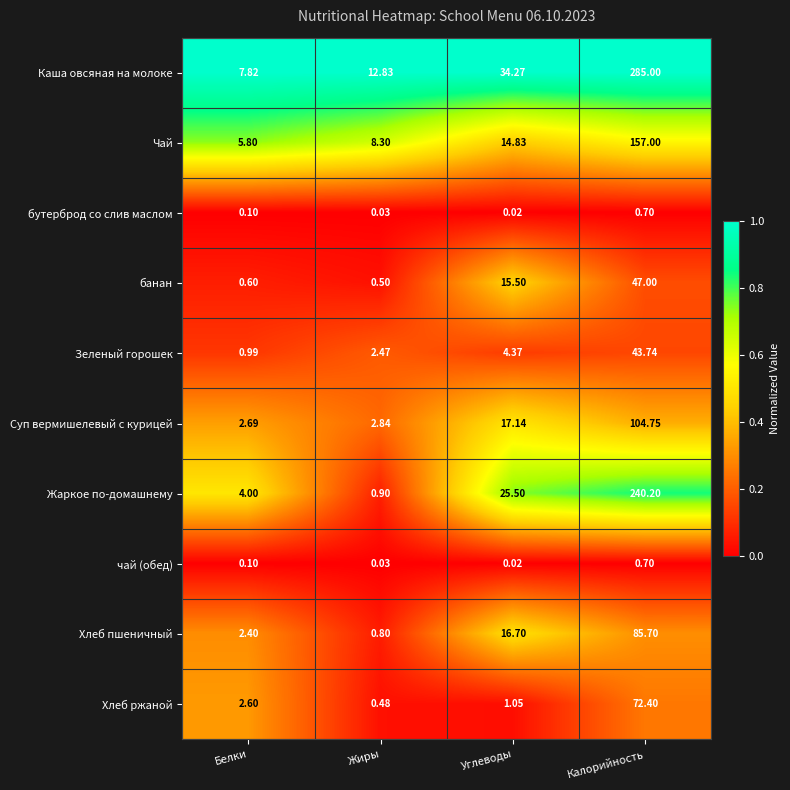

List the labels in order of Суп вермишелевый с курицей value, smallest first.

Белки, Жиры, Углеводы, Калорийность